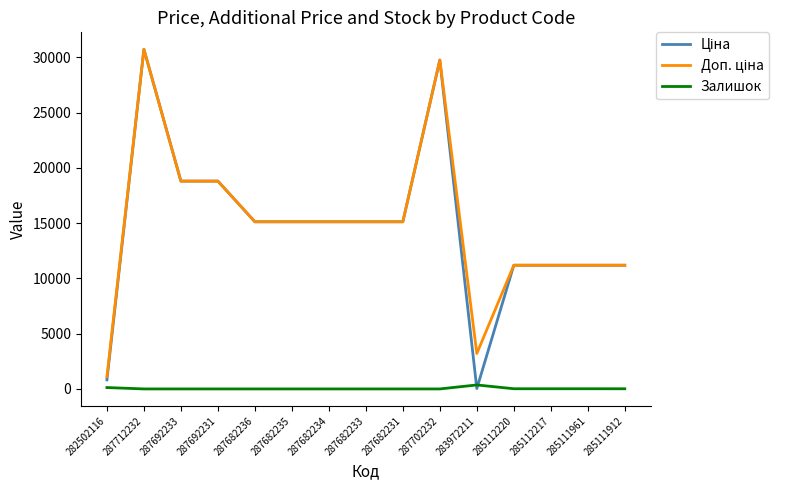

What is the total value across all series at 287712232?

61434.3